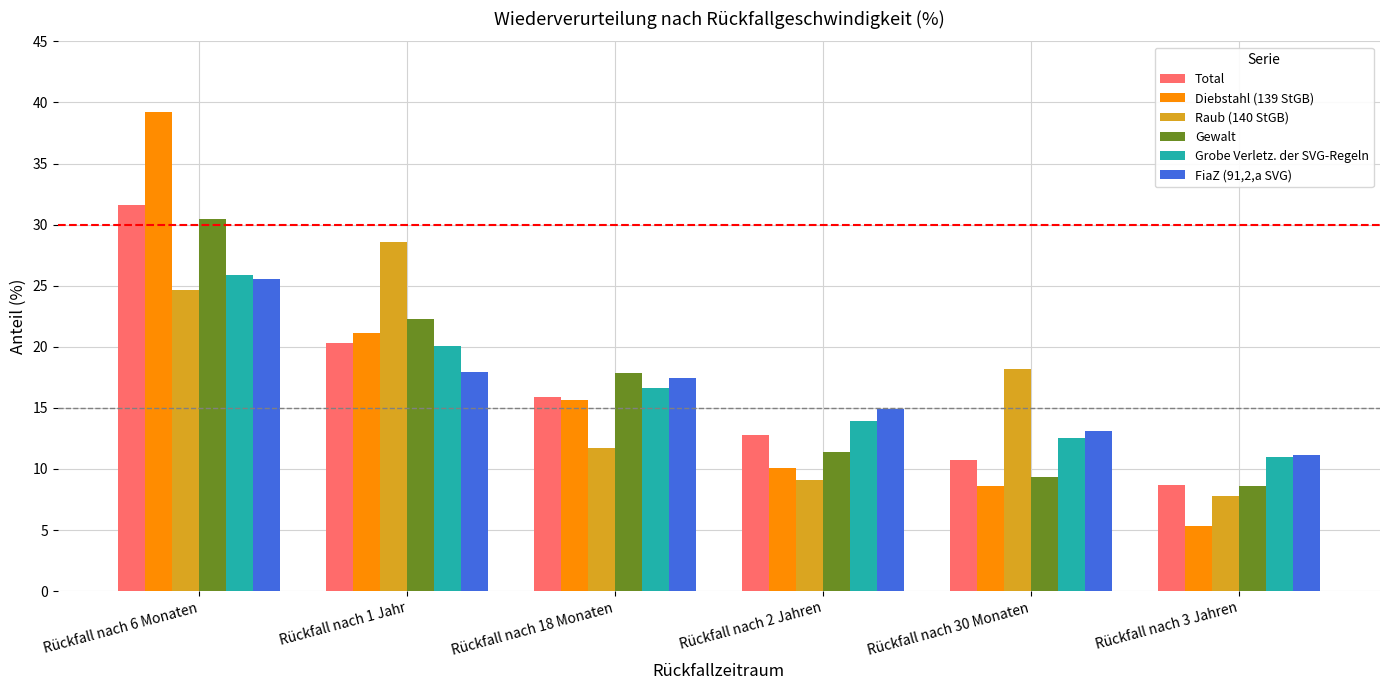

How many series are shown in this chart?

6